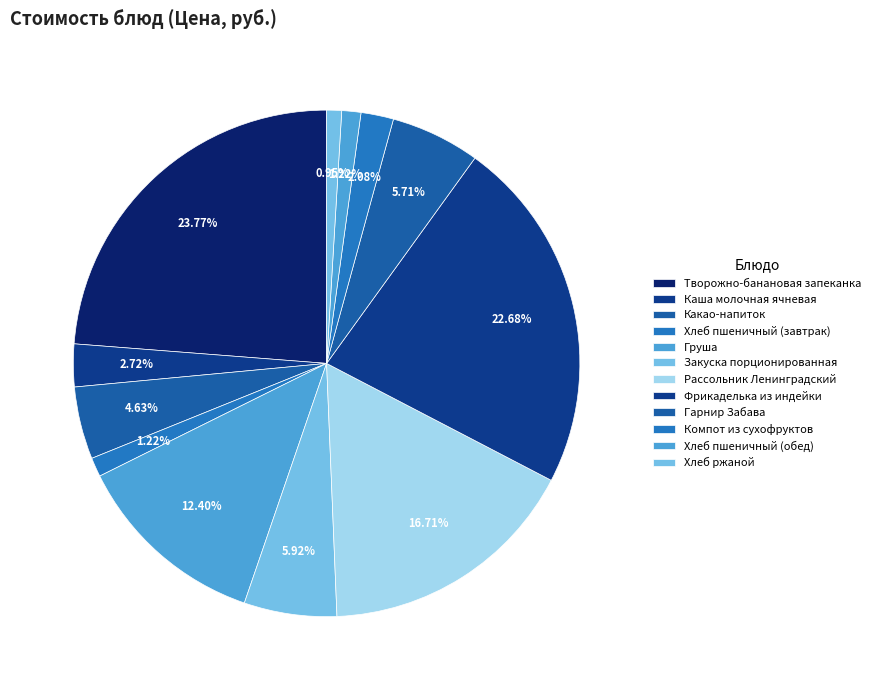

Does Хлеб пшеничный (завтрак) account for over 50% of the chart?

No